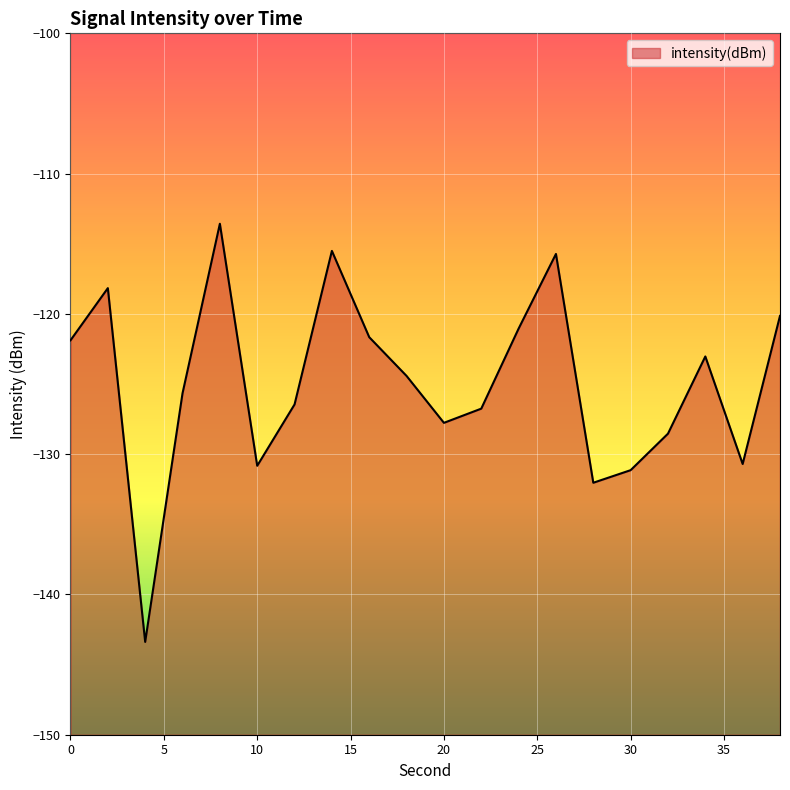

What is the minimum value shown in the chart?

-143.4